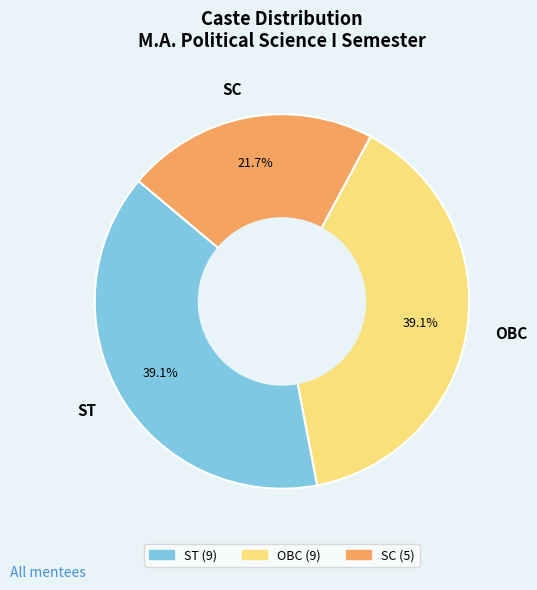

Which slice is the smallest?

SC